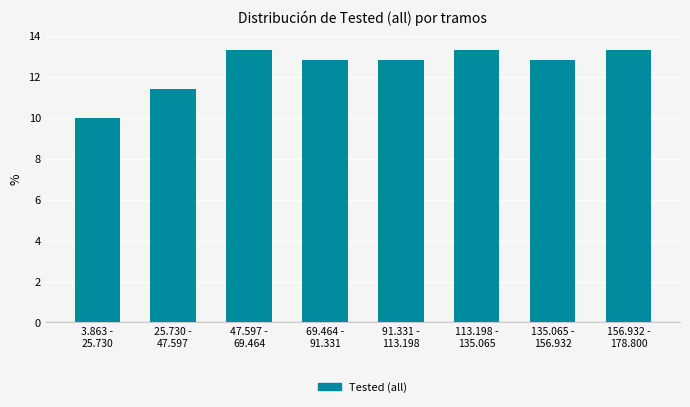

Reading left to right, list all the values displayed in this chart.

10.0	11.4	13.3	12.9	12.9	13.3	12.9	13.3